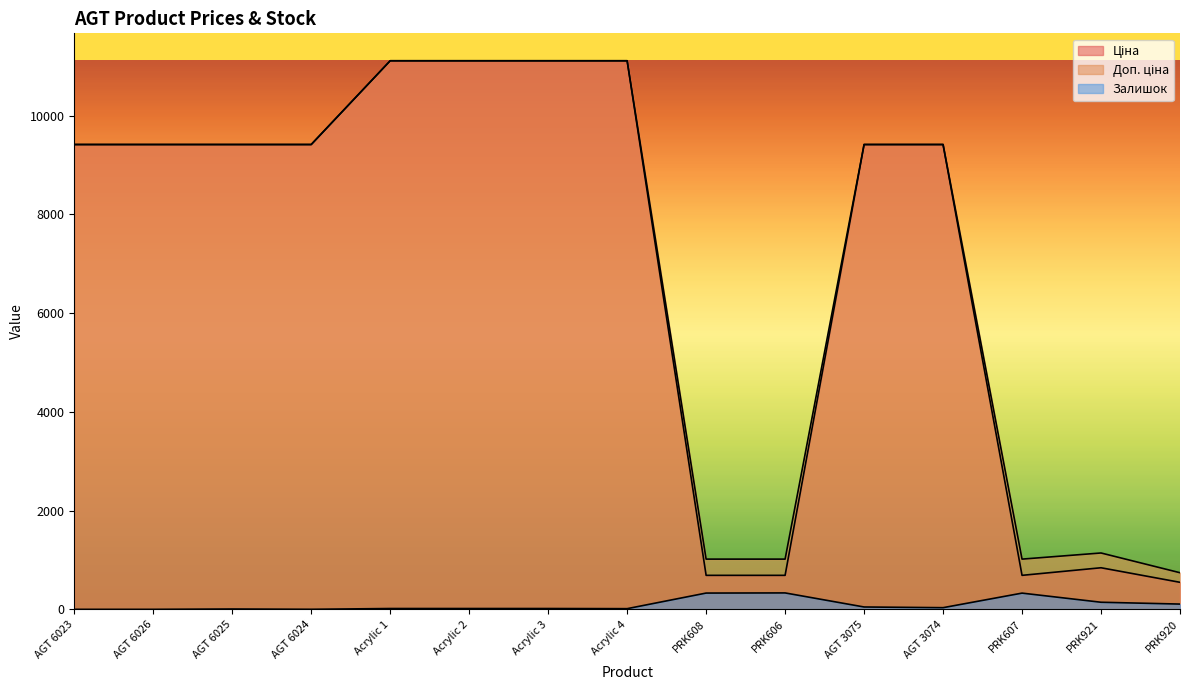

Is it true that Залишок equals 7.0 at AGT 6025?

True